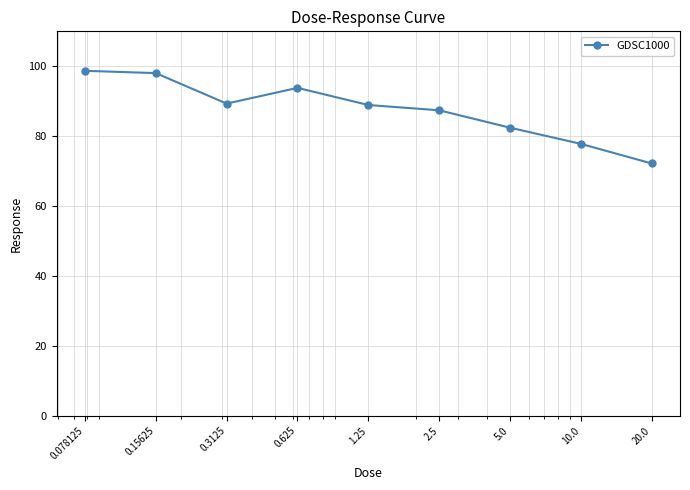

What is the average value?

87.6